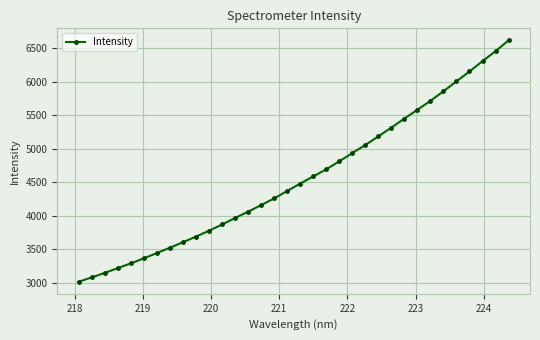

What is the difference between the maximum and minimum values?

3606.2